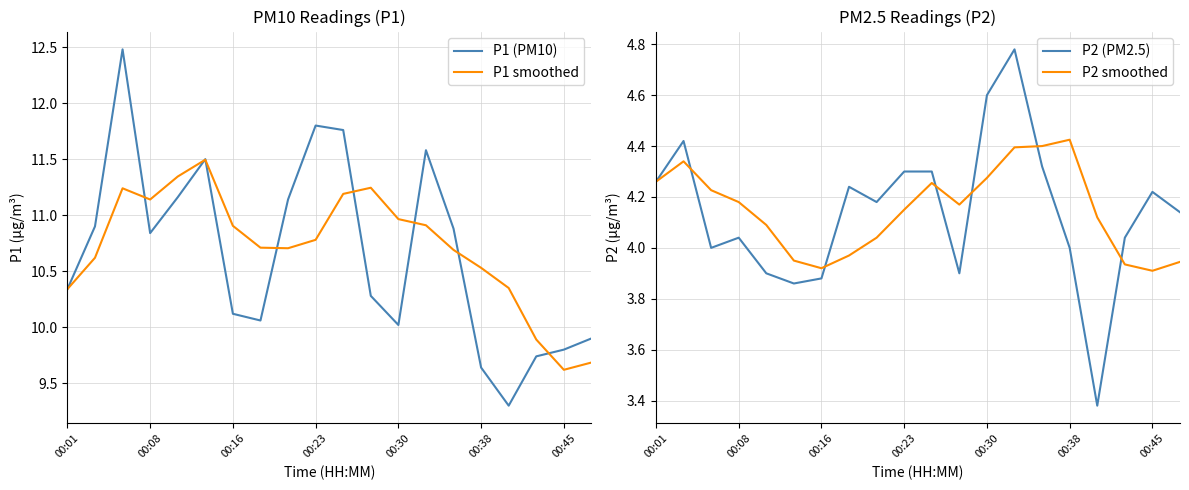

How many values in the P2 smoothed series exceed 4?

14